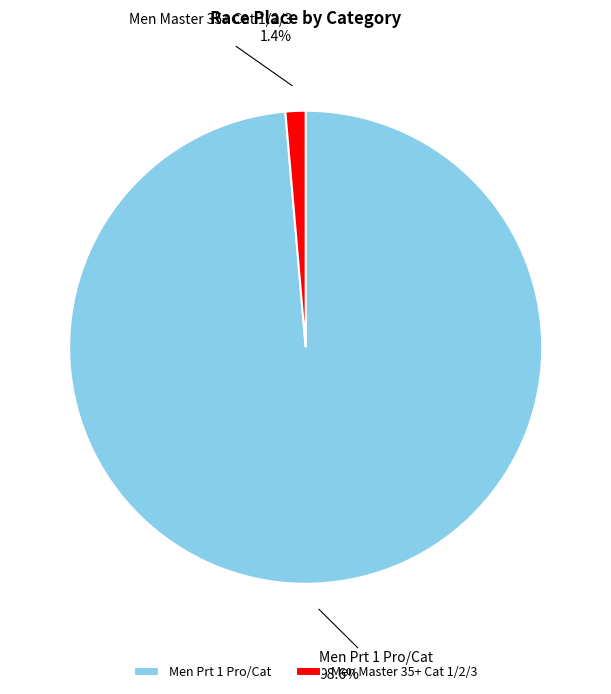

Is Men Master 35+ Cat 1/2/3 the majority of the pie?

No